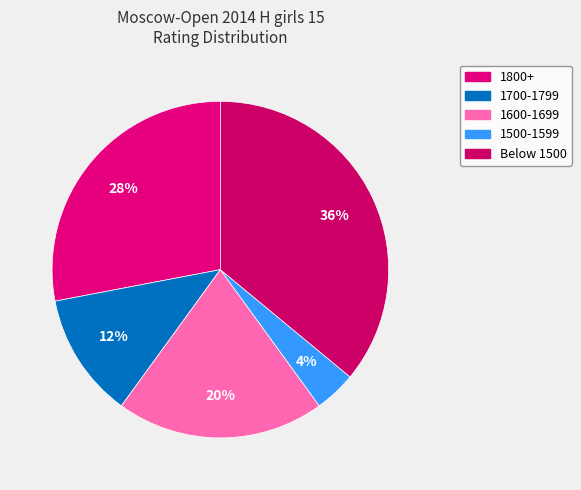

How many segments does this pie chart have?

5